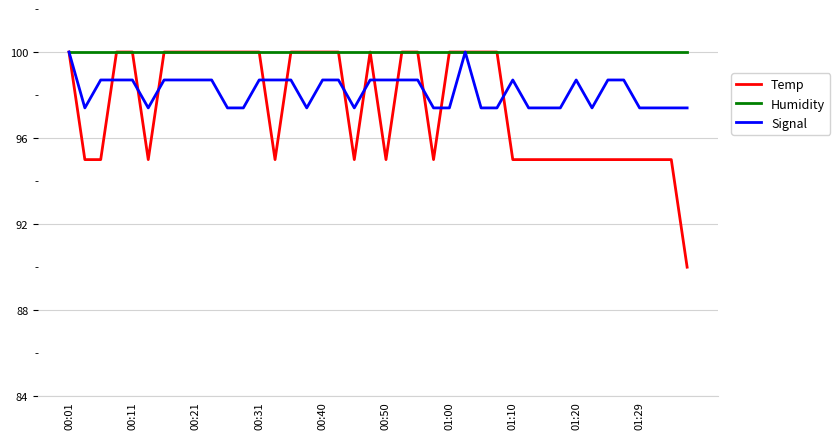

What is the maximum value for Signal?

100.0